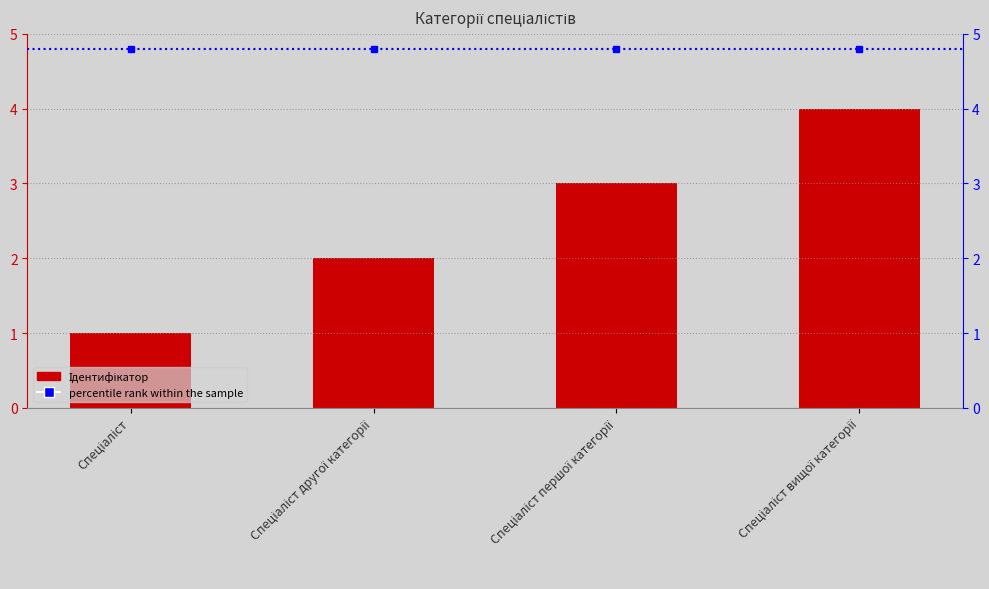

Which category has the lowest value in the percentile rank within the sample series?

Спеціаліст